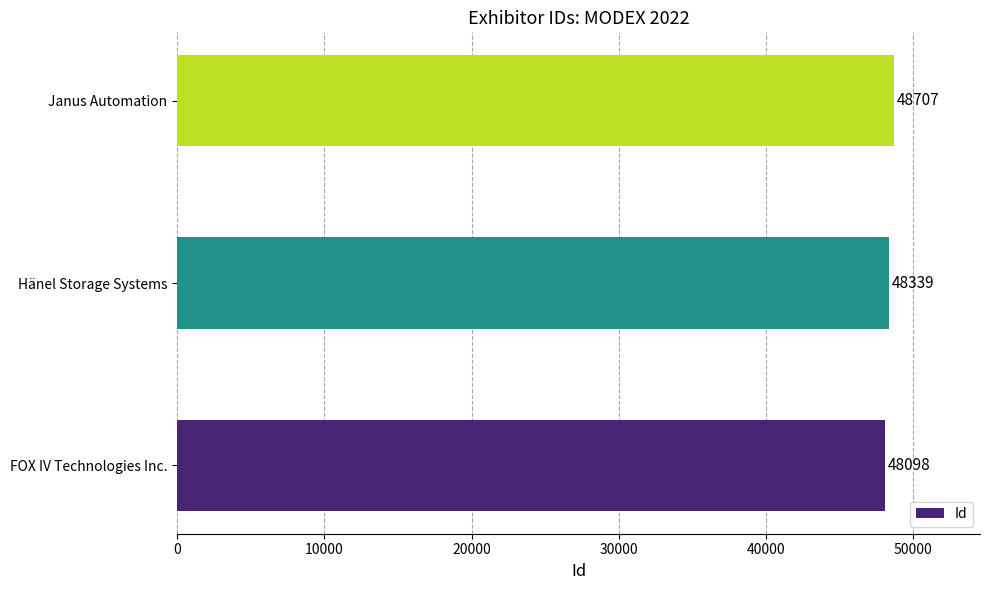

What value does the data have at FOX IV Technologies Inc., to the nearest 100?

48100